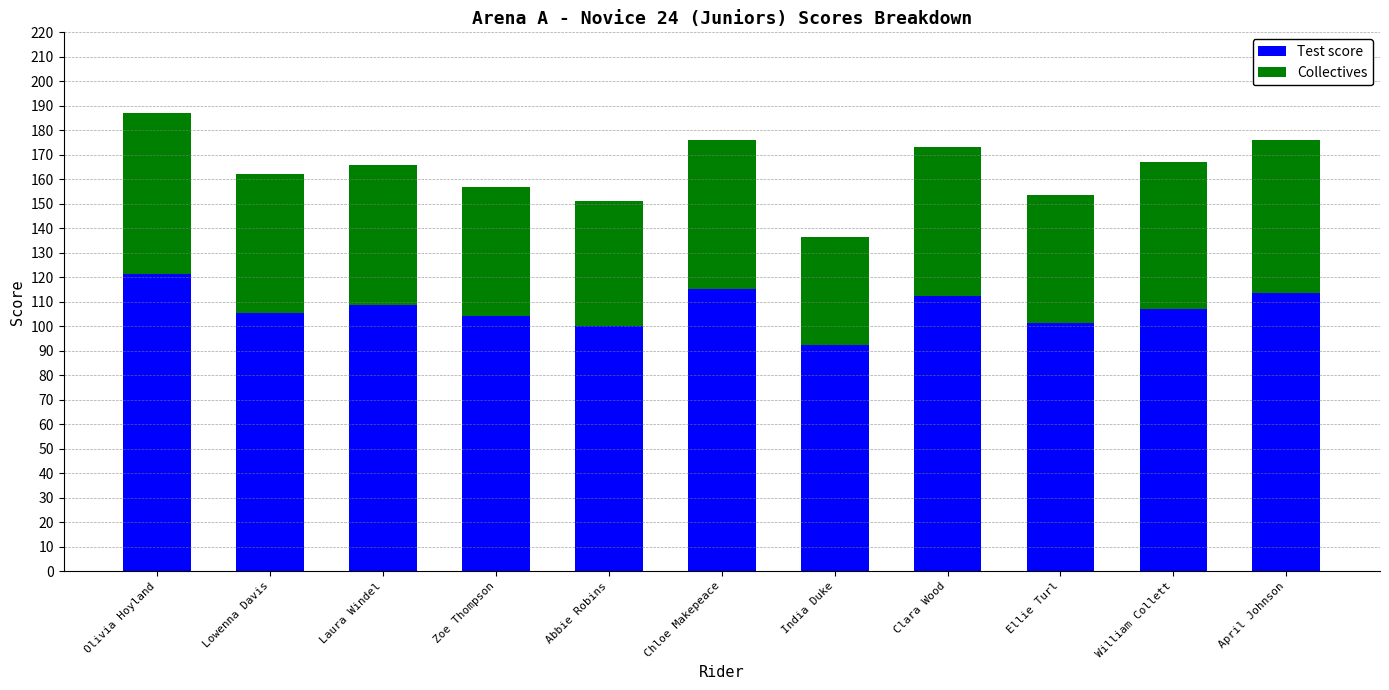

Reading right to left, transcribe the values for Test score.

April Johnson=113.5	William Collett=107.0	Ellie Turl=101.5	Clara Wood=112.5	India Duke=92.5	Chloe Makepeace=115.0	Abbie Robins=100.0	Zoe Thompson=104.0	Laura Windel=108.5	Lowenna Davis=105.5	Olivia Hoyland=121.5